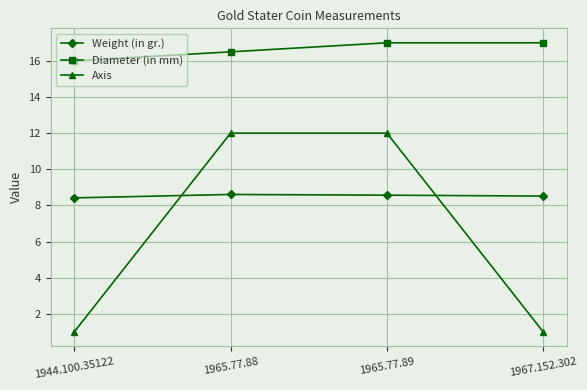

How many Diameter (in mm) values are between 16 and 17?

4